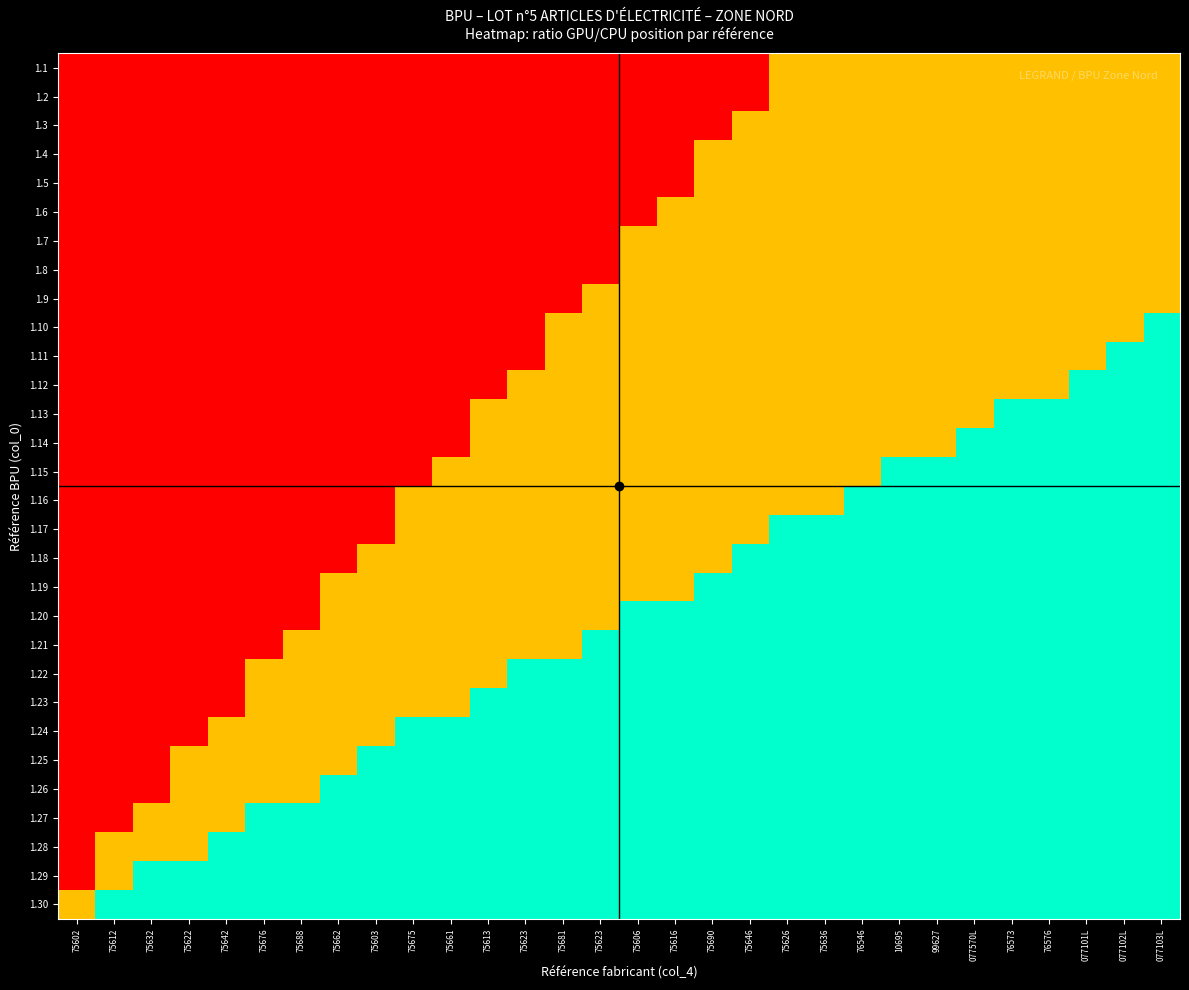

At 75646, list the series in order from largest to smallest.

1.18, 1.19, 1.20, 1.21, 1.22, 1.23, 1.24, 1.25, 1.26, 1.27, 1.28, 1.29, 1.30, 1.3, 1.4, 1.5, 1.6, 1.7, 1.8, 1.9, 1.10, 1.11, 1.12, 1.13, 1.14, 1.15, 1.16, 1.17, 1.1, 1.2